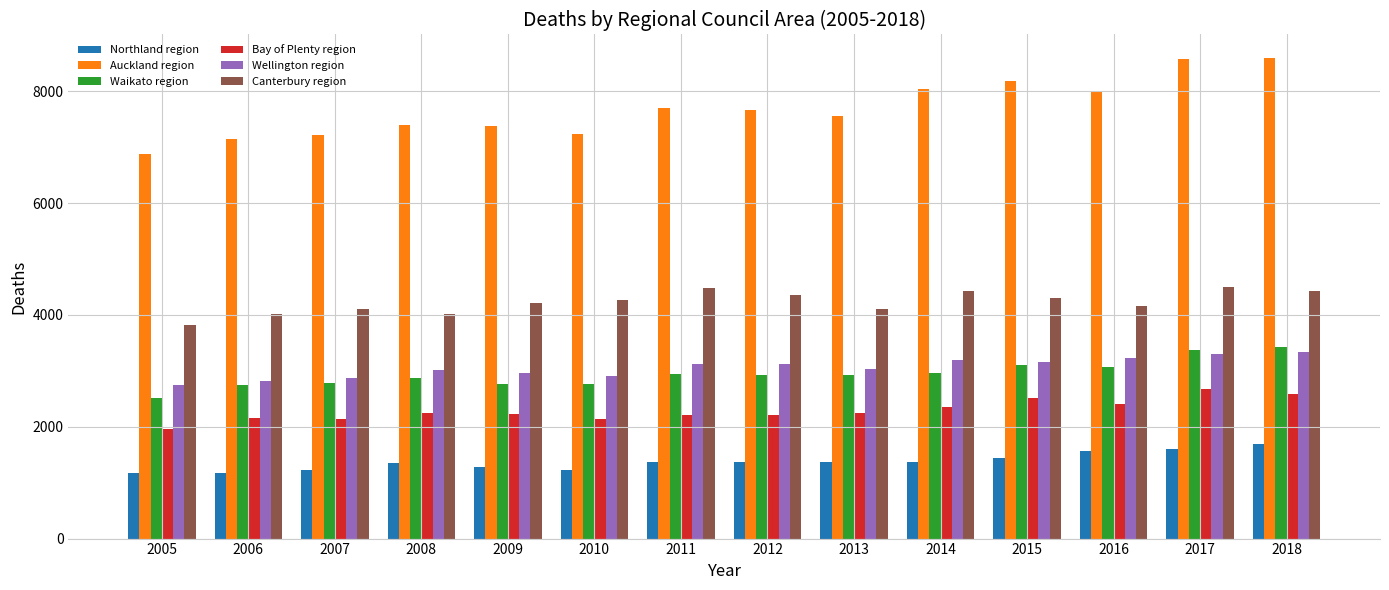

What is the smallest value displayed?

1164